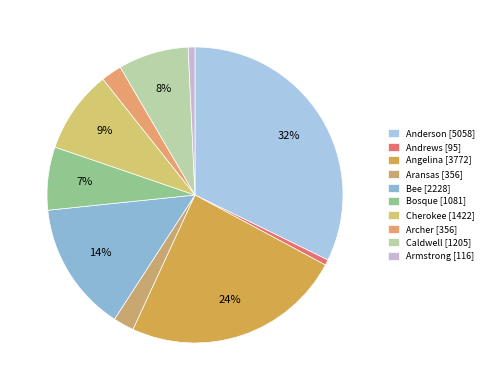

What is the smallest slice in the pie chart?

Andrews